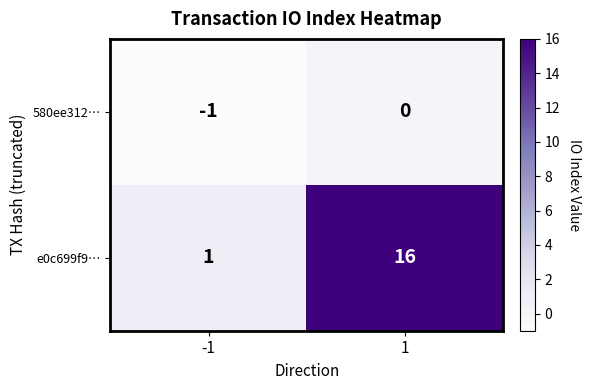

How many distinct data groups are displayed?

2